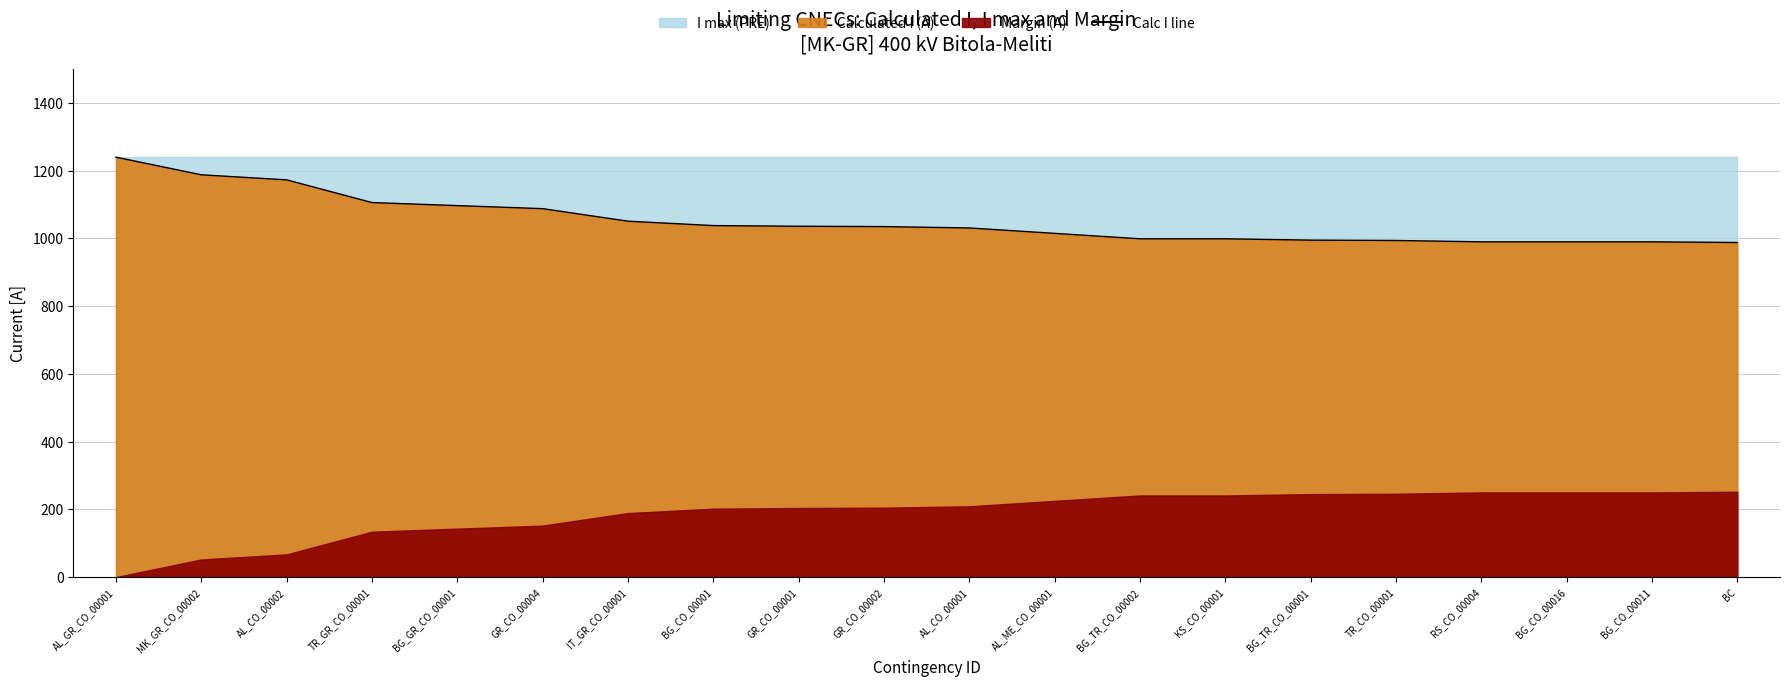

What is the minimum value shown in the chart?

988